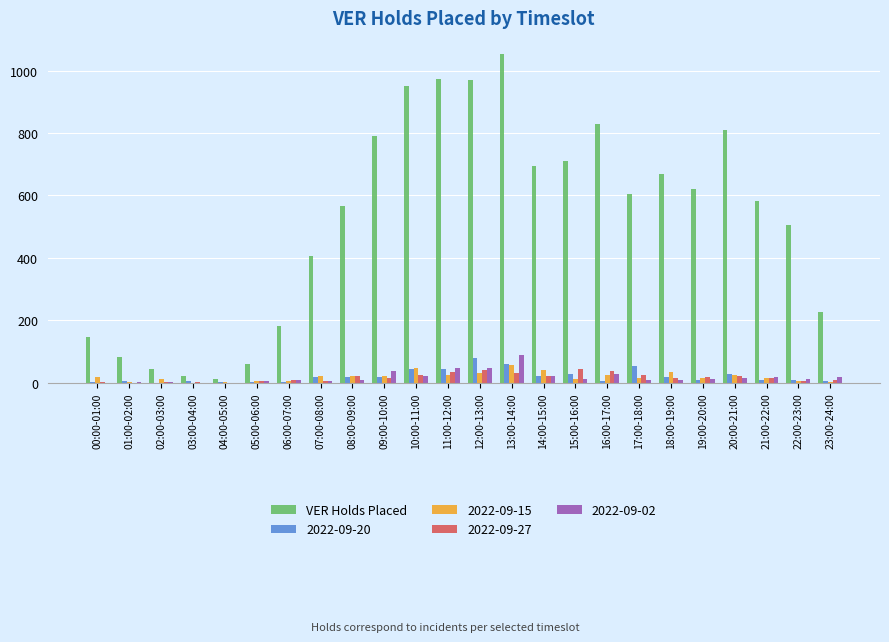

What is the sum of all VER Holds Placed values?

12505